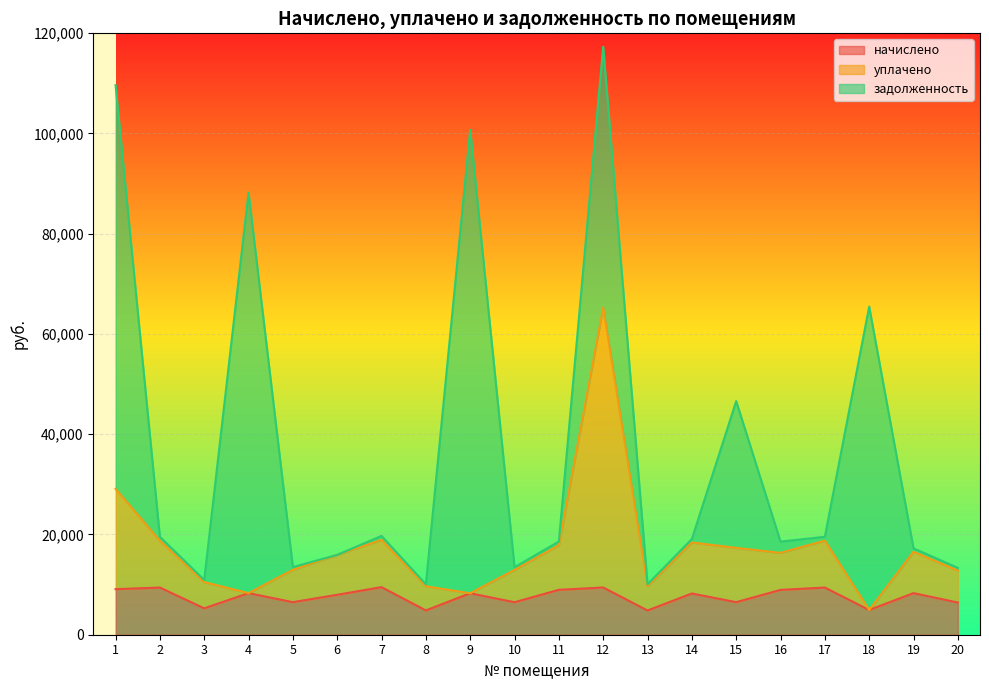

At which category is the sum across all series the highest?

12